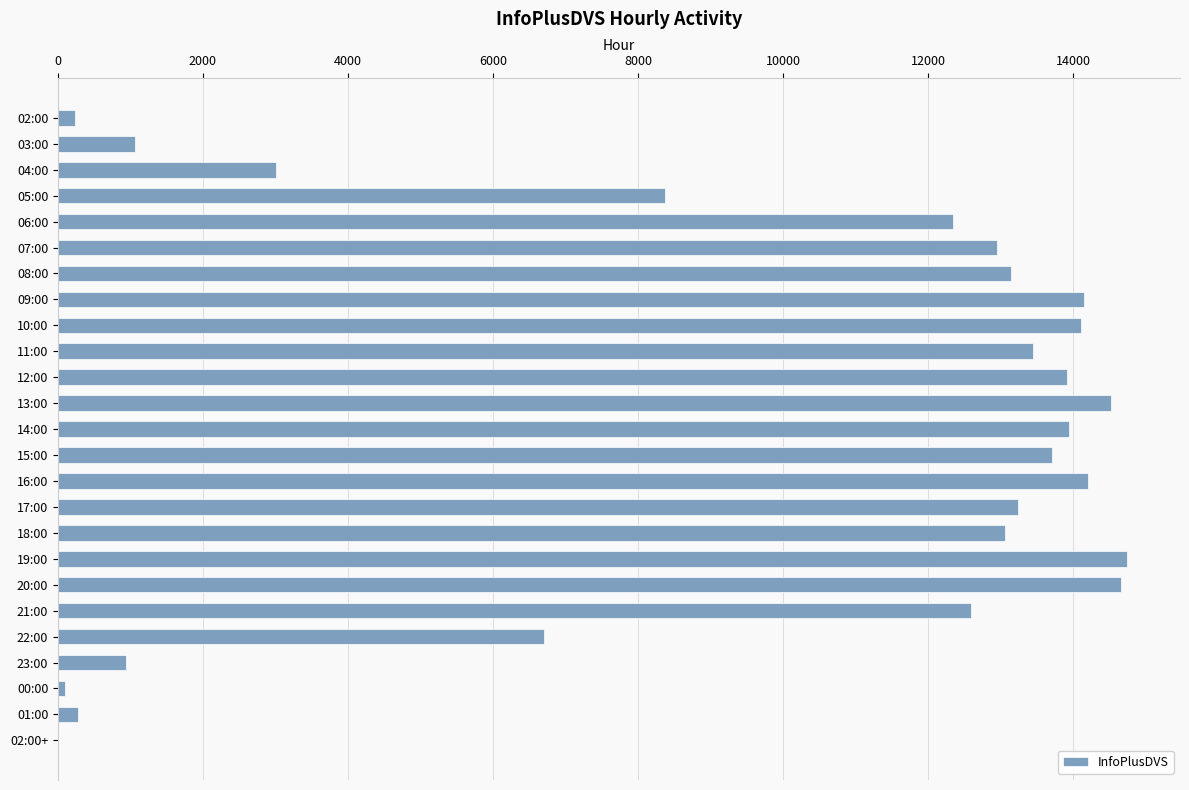

The chart shows a value of 13059 at 18:00. True or false?

True